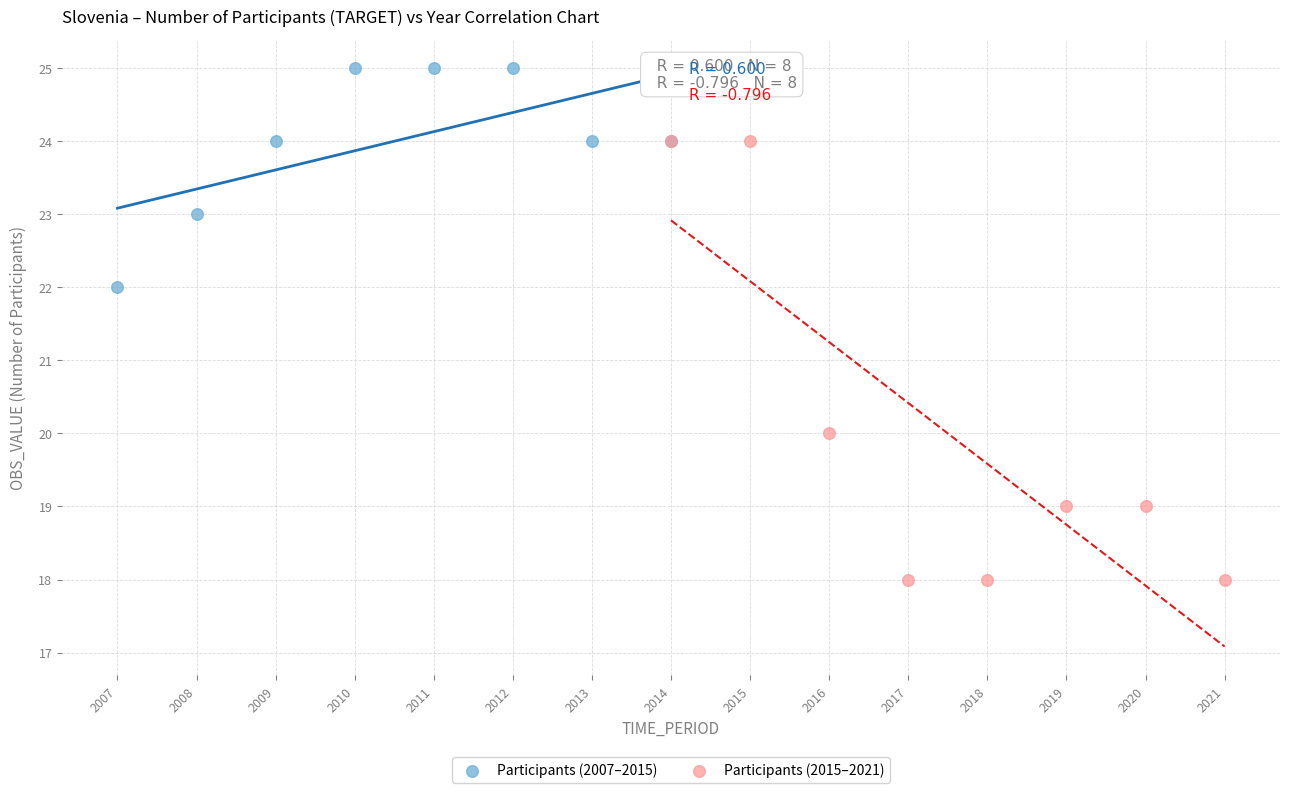

What are all the series names shown in the legend?

Participants (2007–2015), Participants (2015–2021)